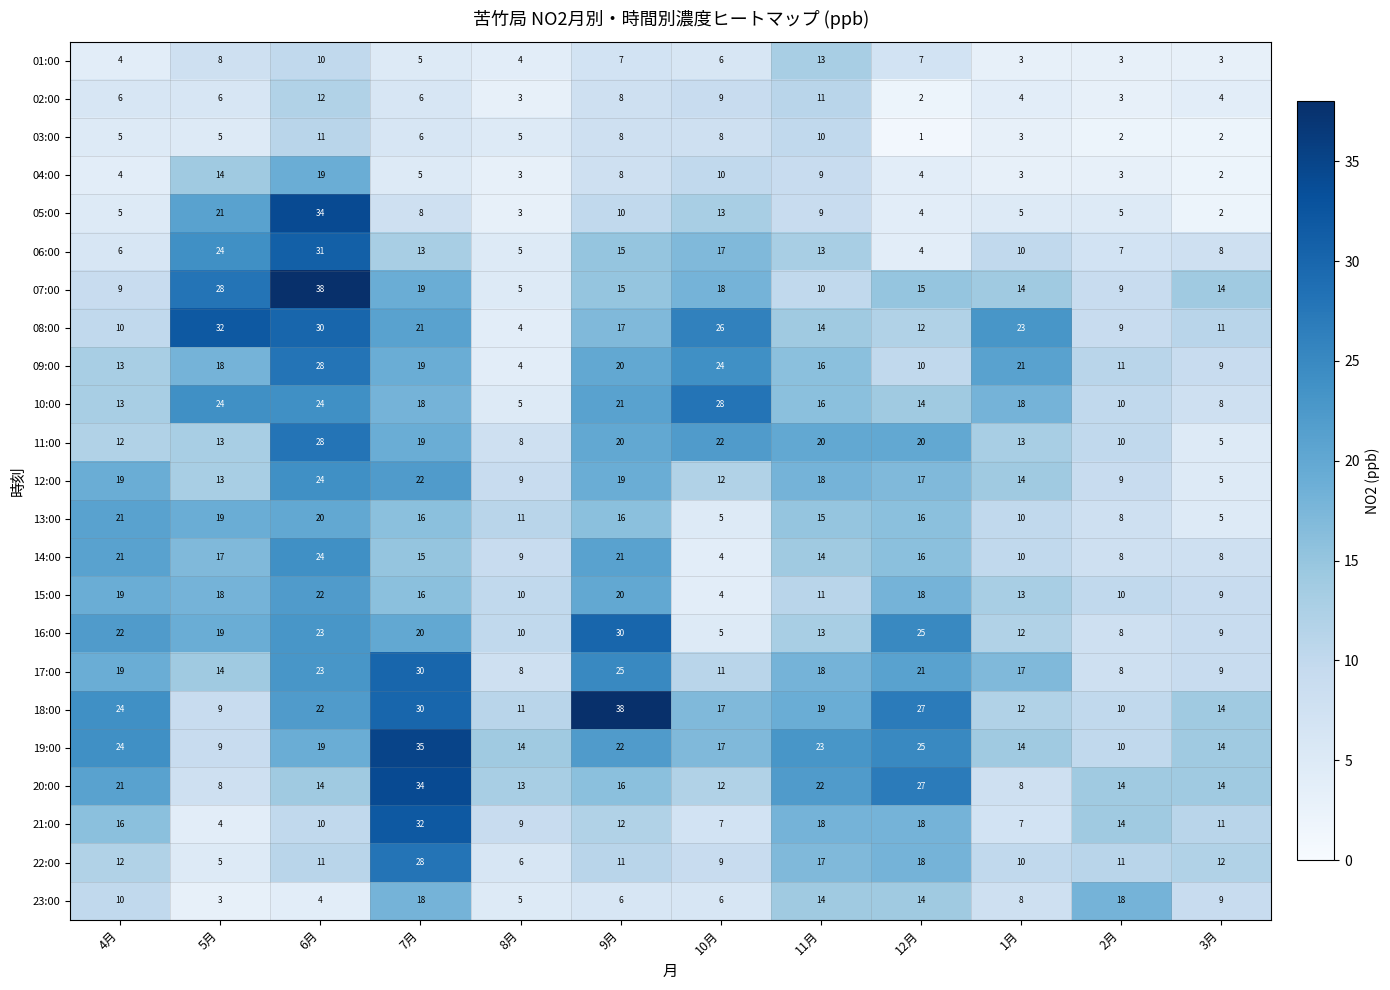

What value does the 09:00 series have at 5月, to the nearest 5?

20